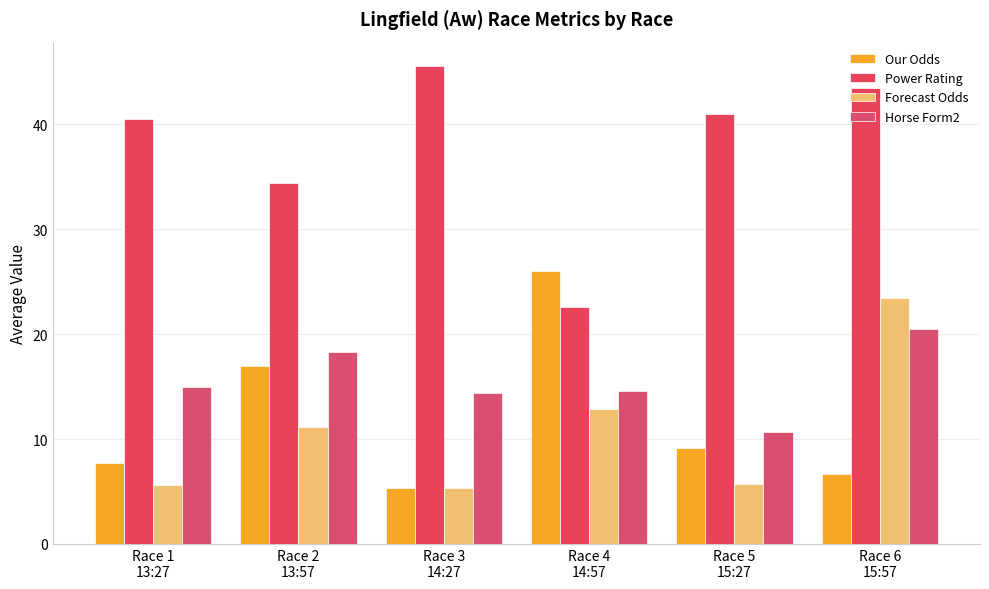

How many values in the Horse Form2 series are below 15?

3